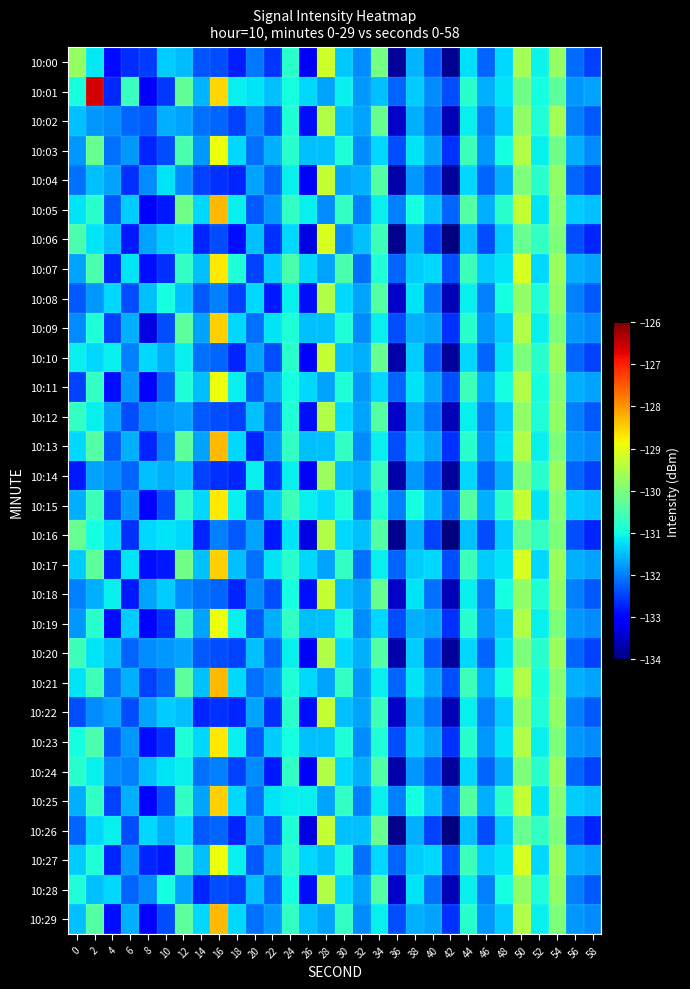

How many series are shown in this chart?

30